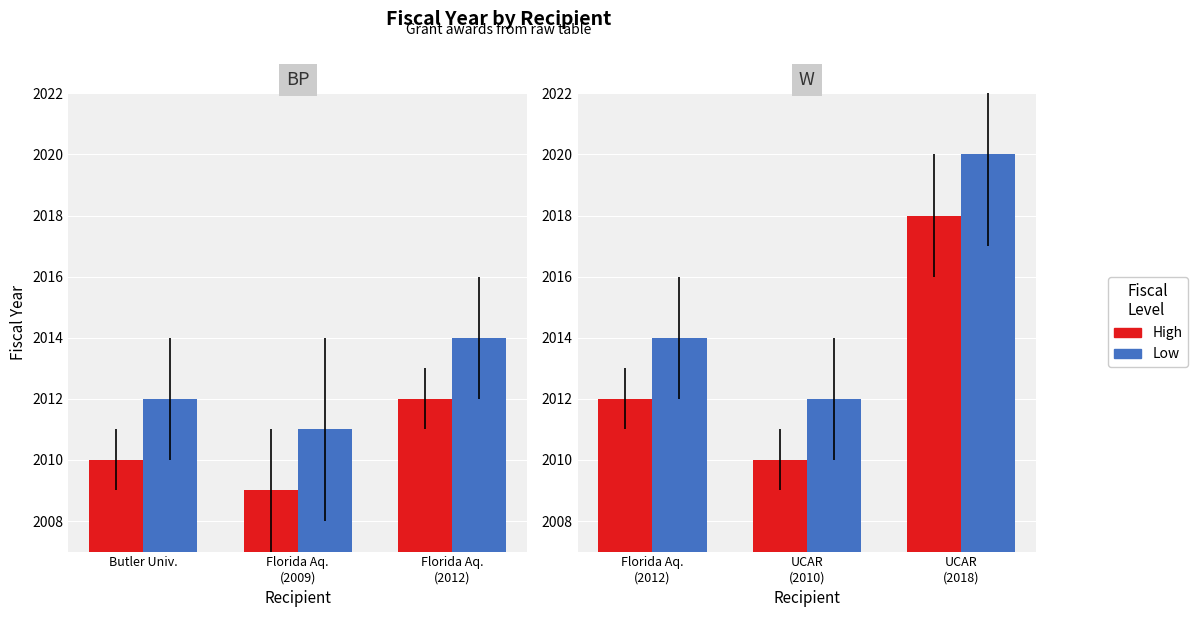

Between Florida Aq. (2012) and UCAR (2018), which series saw the biggest shift?

High